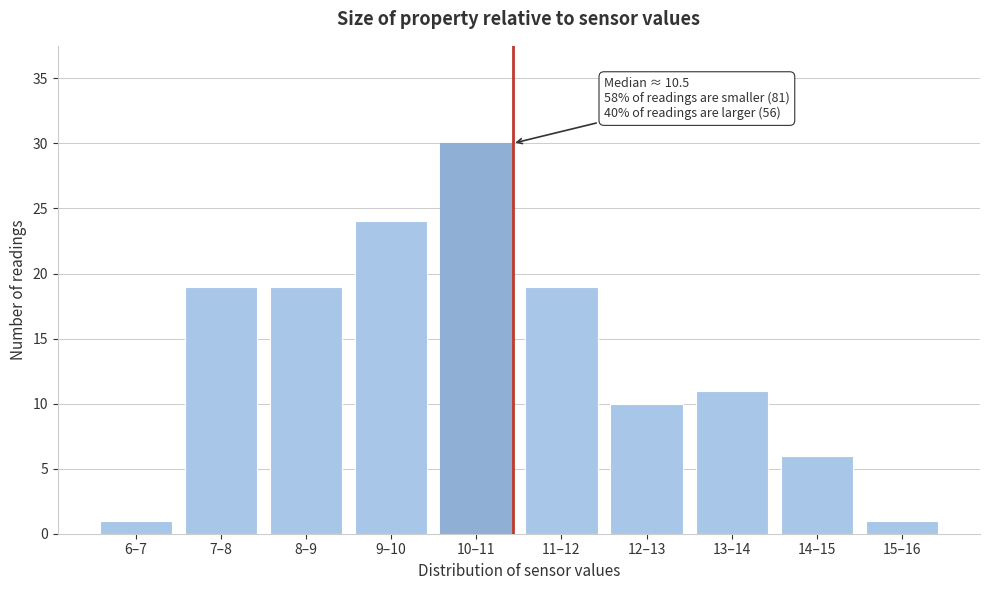

Reading left to right, transcribe all the data shown in this chart.

6–7=1	7–8=19	8–9=19	9–10=24	10–11=30	11–12=19	12–13=10	13–14=11	14–15=6	15–16=1